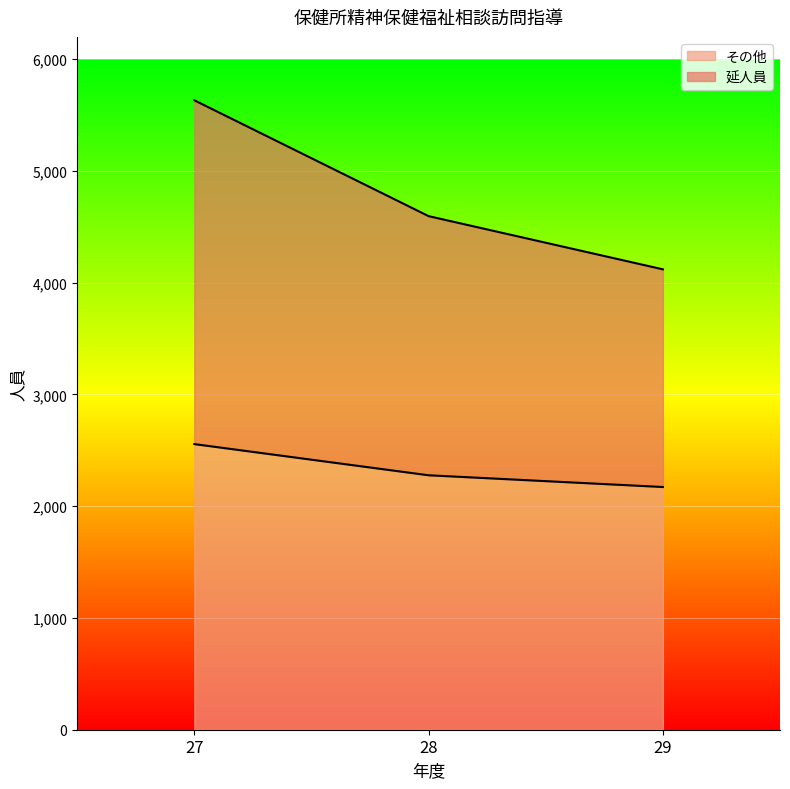

What is the approximate value of 延人員 at 28, to the nearest 100?

4600